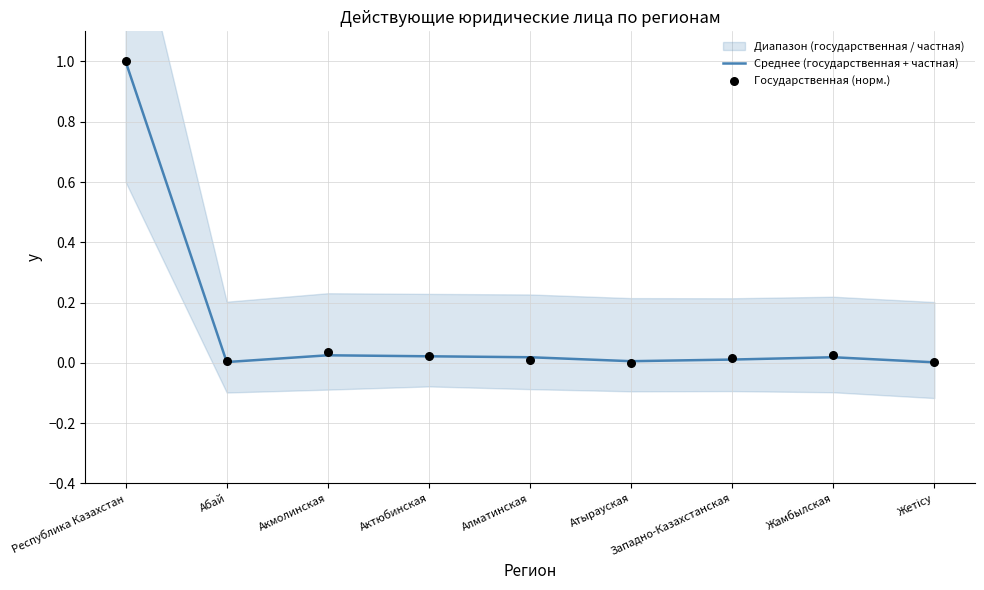

At which category is the sum across all series the highest?

Республика Казахстан